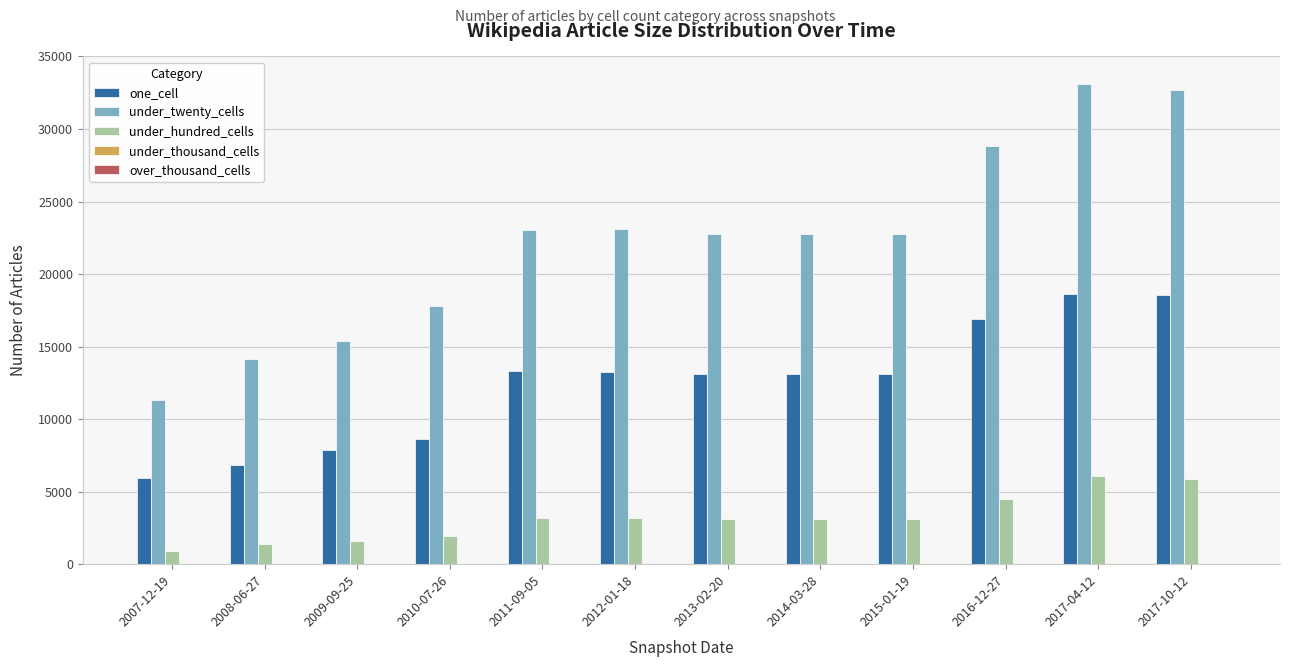

How many groups of bars are there?

12